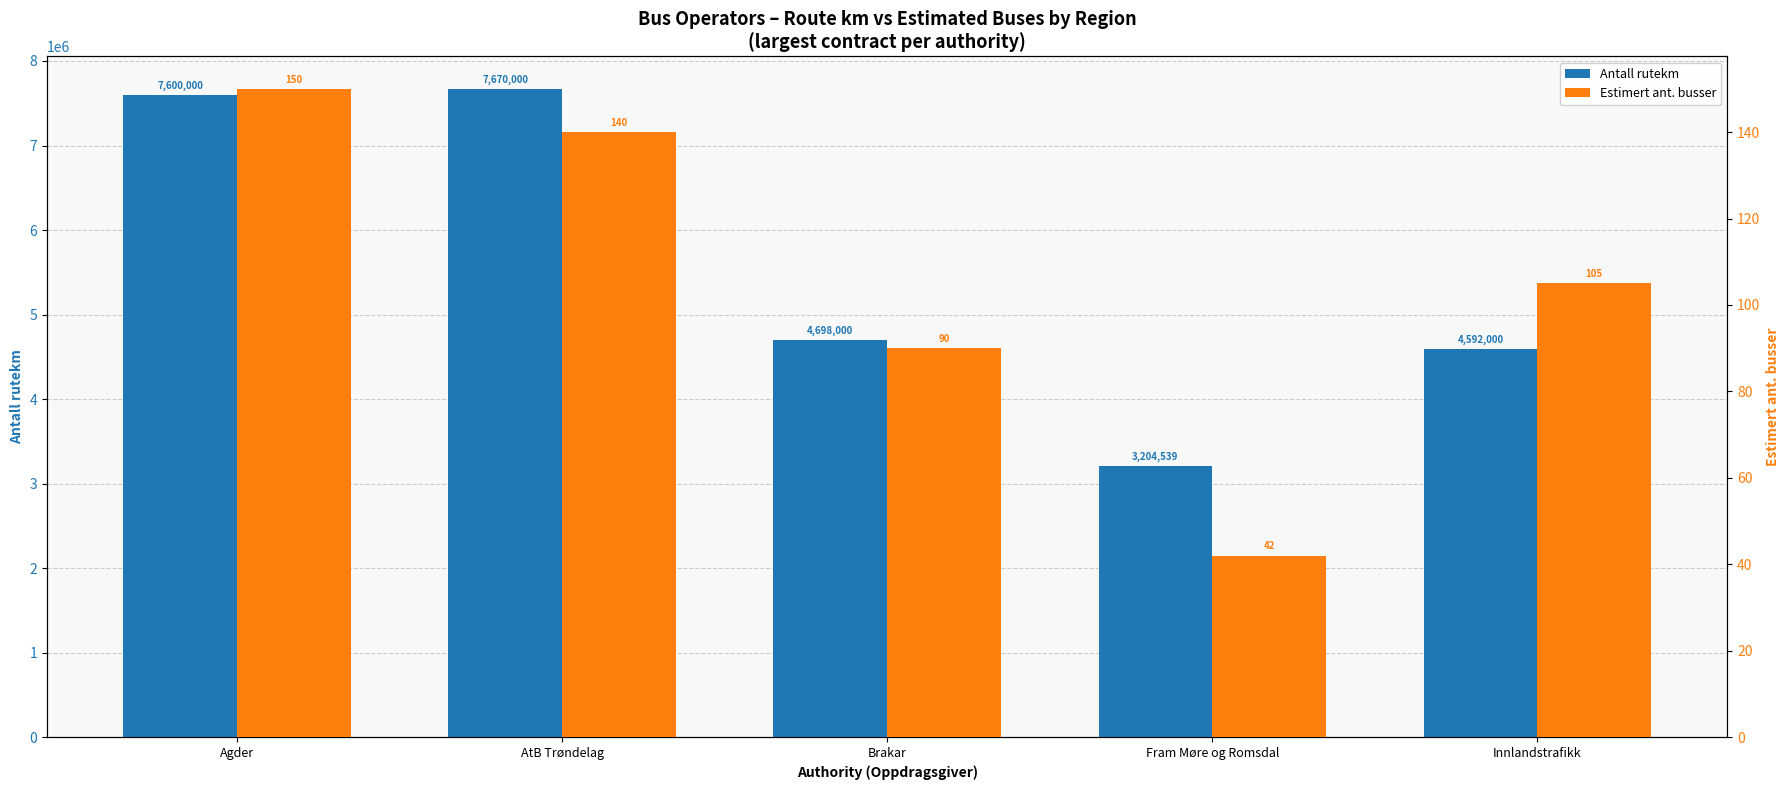

What is the lowest value of the Antall rutekm series?

3204539